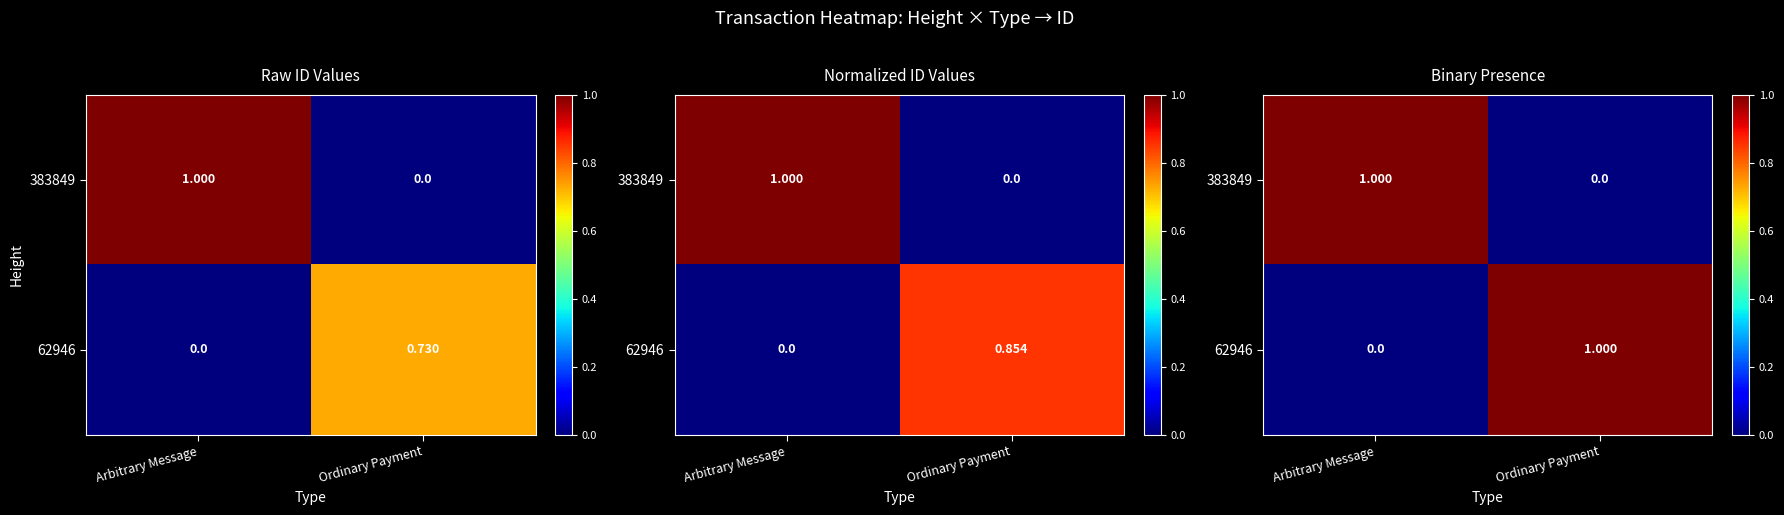

What is the sum of the 62946 values at Ordinary Payment and Arbitrary Message?

1